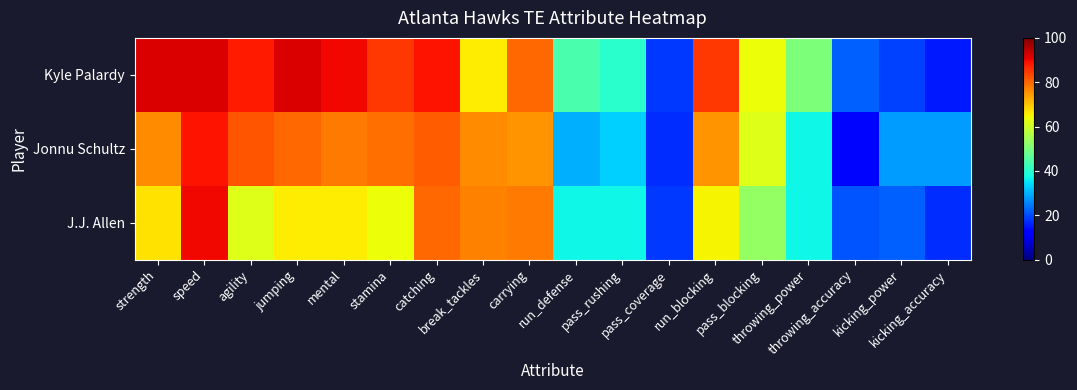

How many categories are shown in the chart?

18